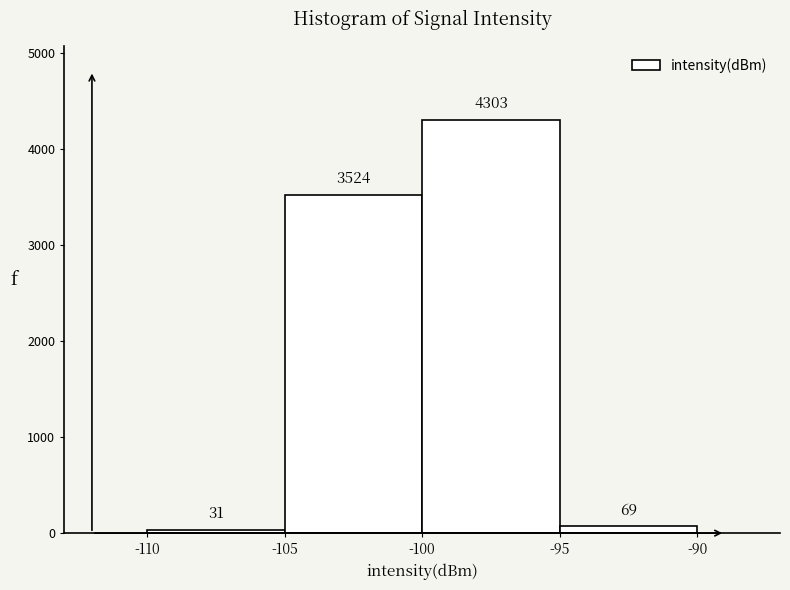

Reading left to right, list every bar in this chart as the range it spans on the x-axis followed by its height.

-110 to -105: 31
-105 to -100: 3524
-100 to -95: 4303
-95 to -90: 69